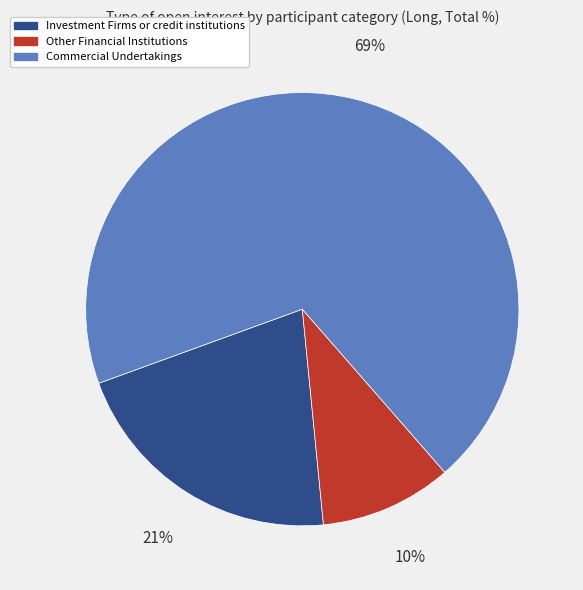

To the nearest percent, what portion does Commercial Undertakings represent?

69%